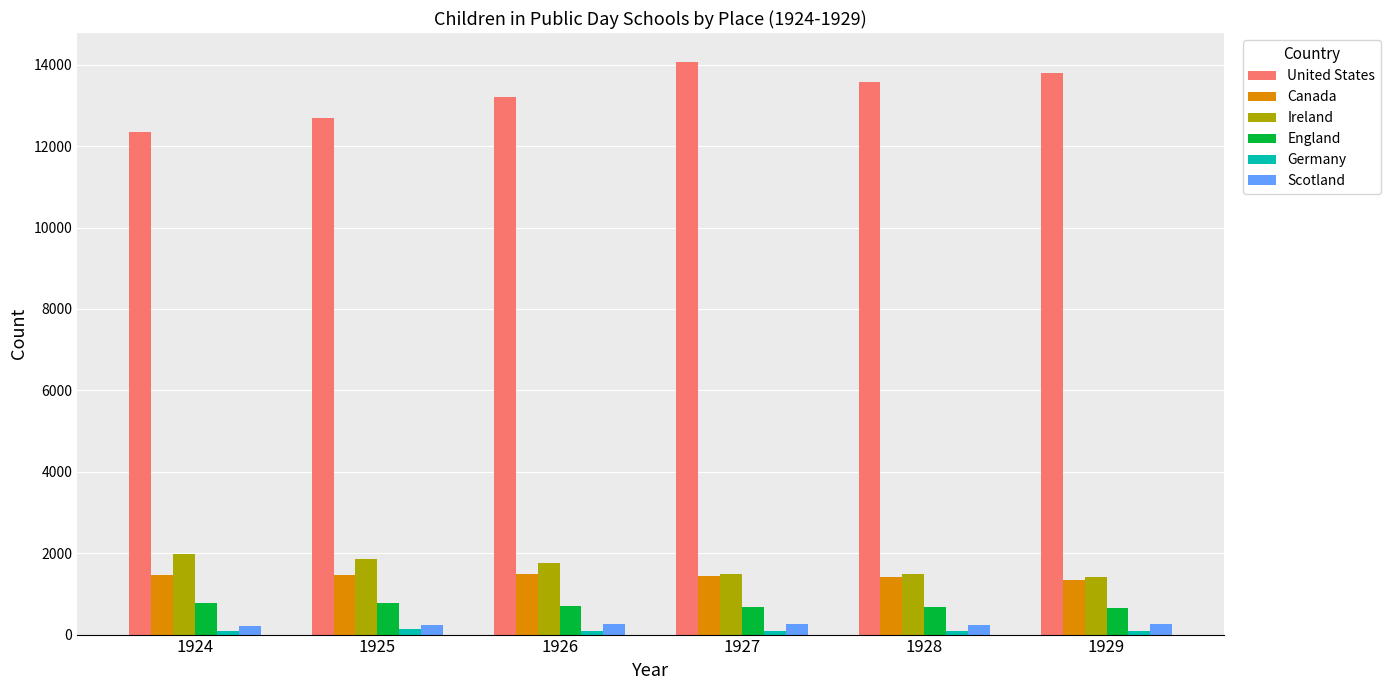

Which series has the largest total across all categories?

United States